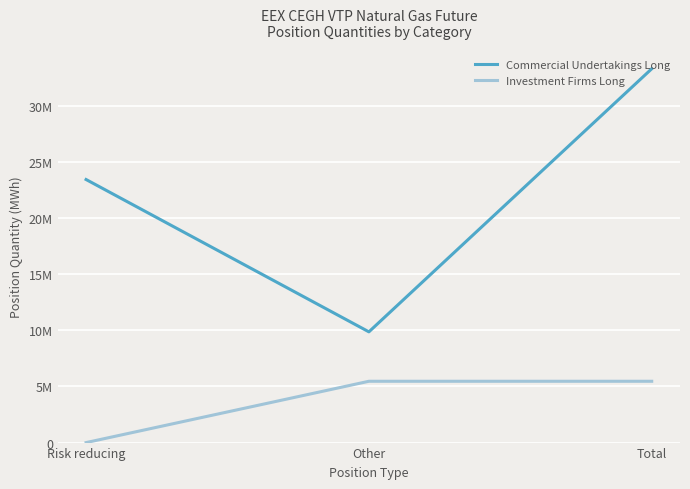

What is the sum of the Commercial Undertakings Long values at Total and Other?

43158502